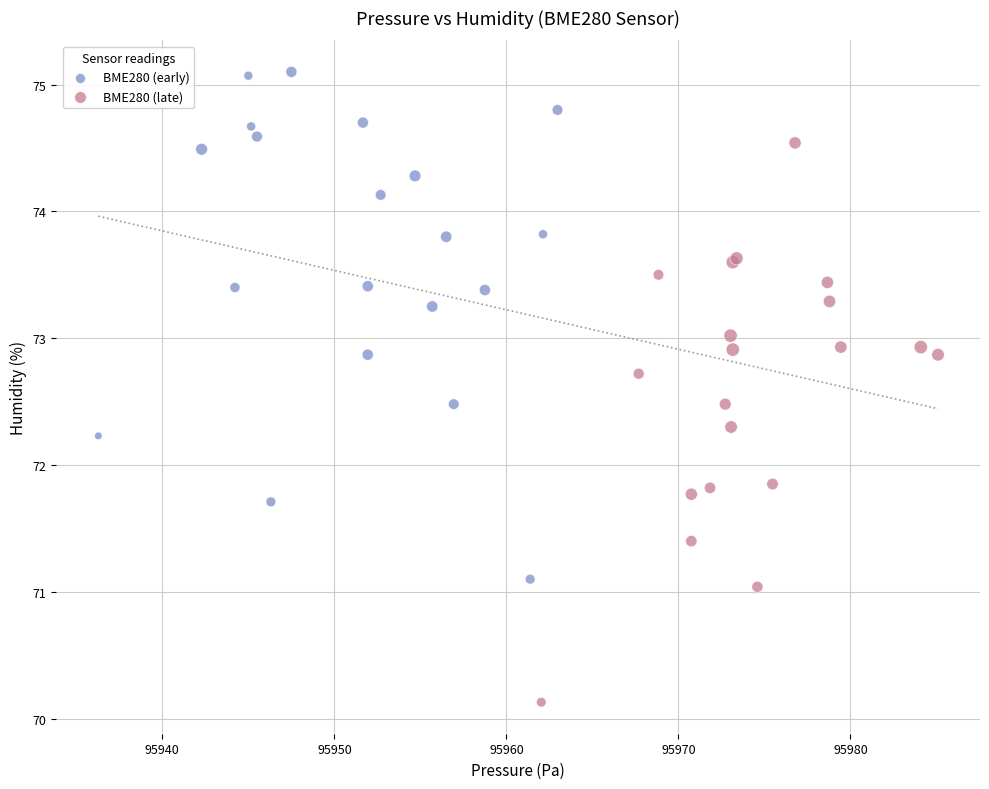

Which series contains the lowest Y value?

BME280 (late)